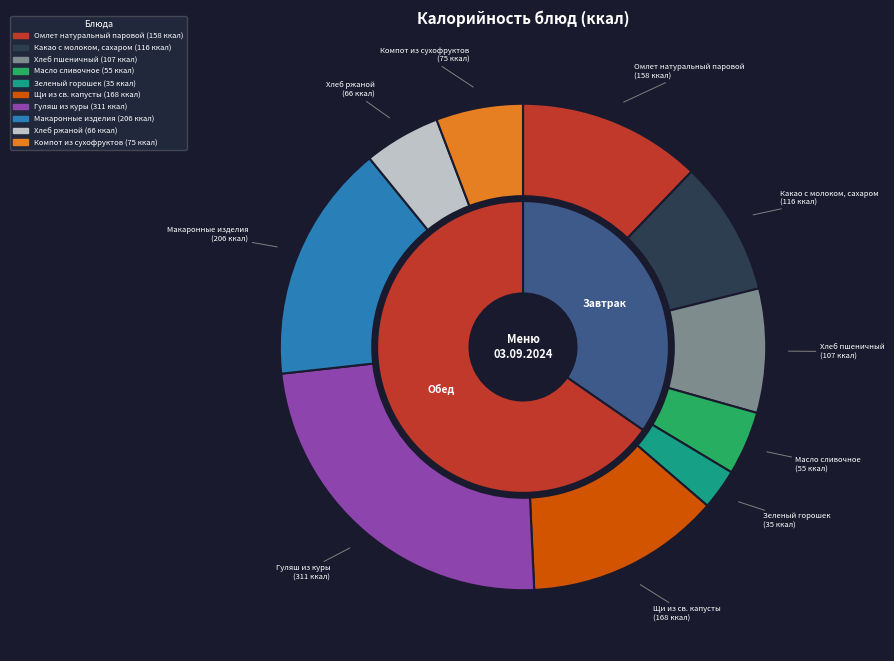

What percentage is the Гуляш из куры slice, to the nearest percent?

24%